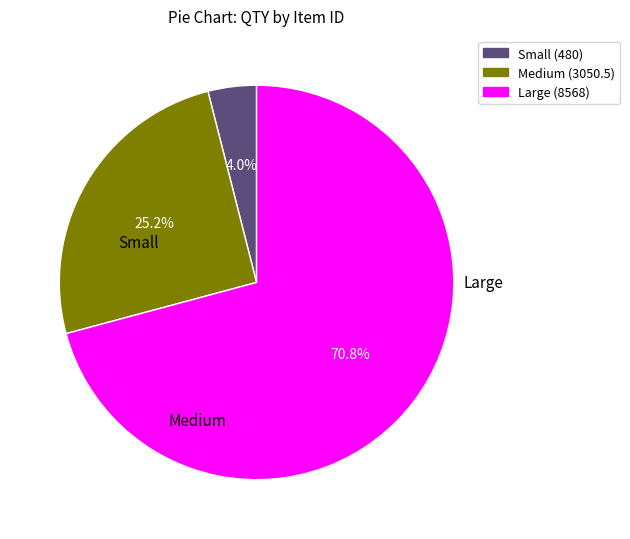

Count the number of slices in the pie.

3